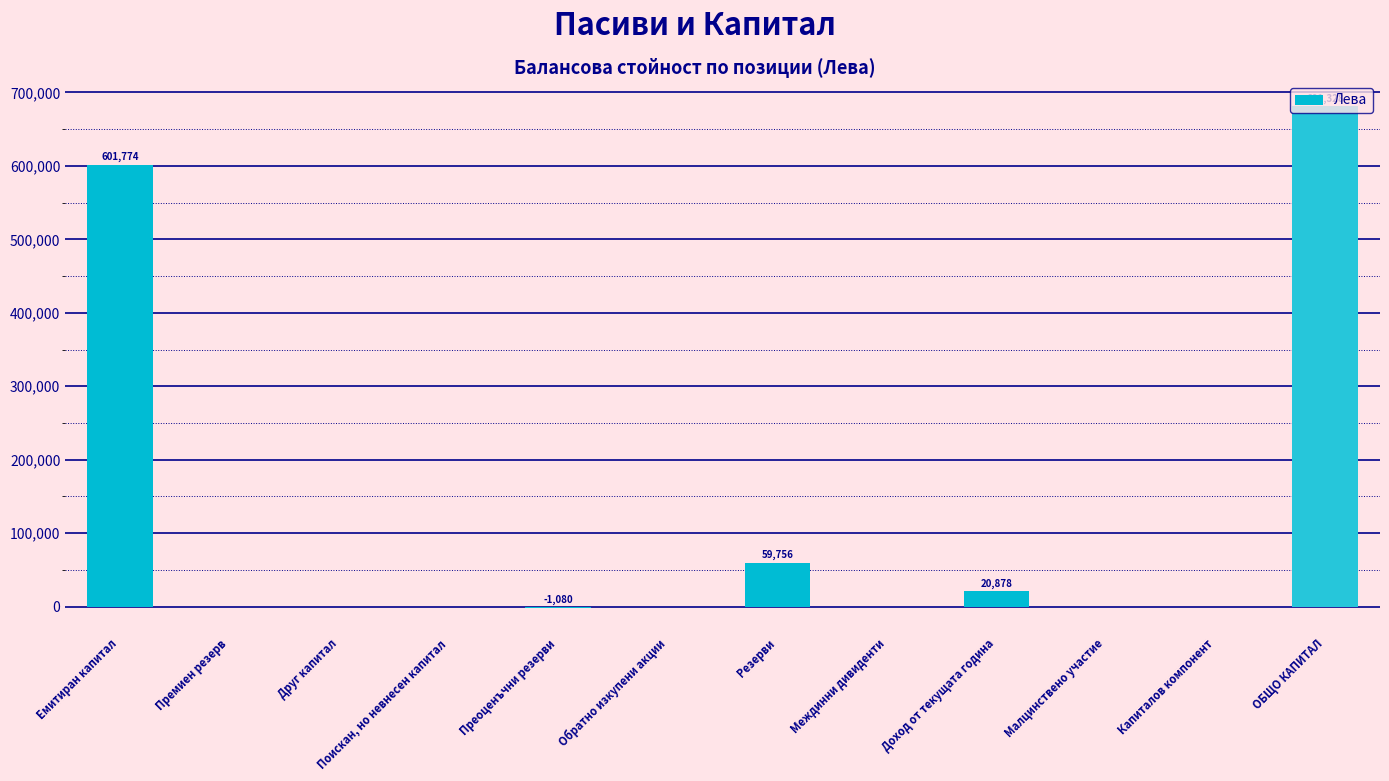

At which label is the value closest to 340124?

Емитиран капитал